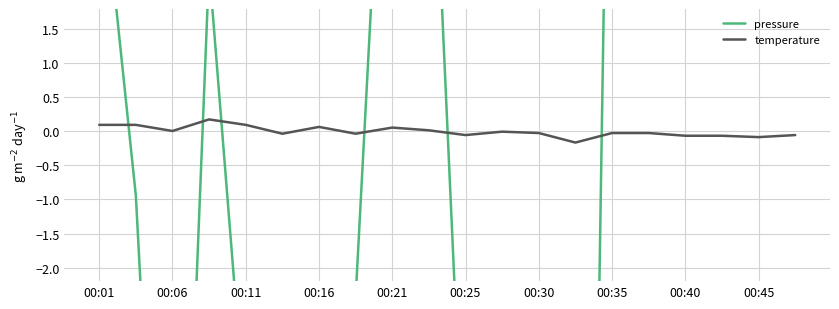

What is the smallest value displayed?

-24.6